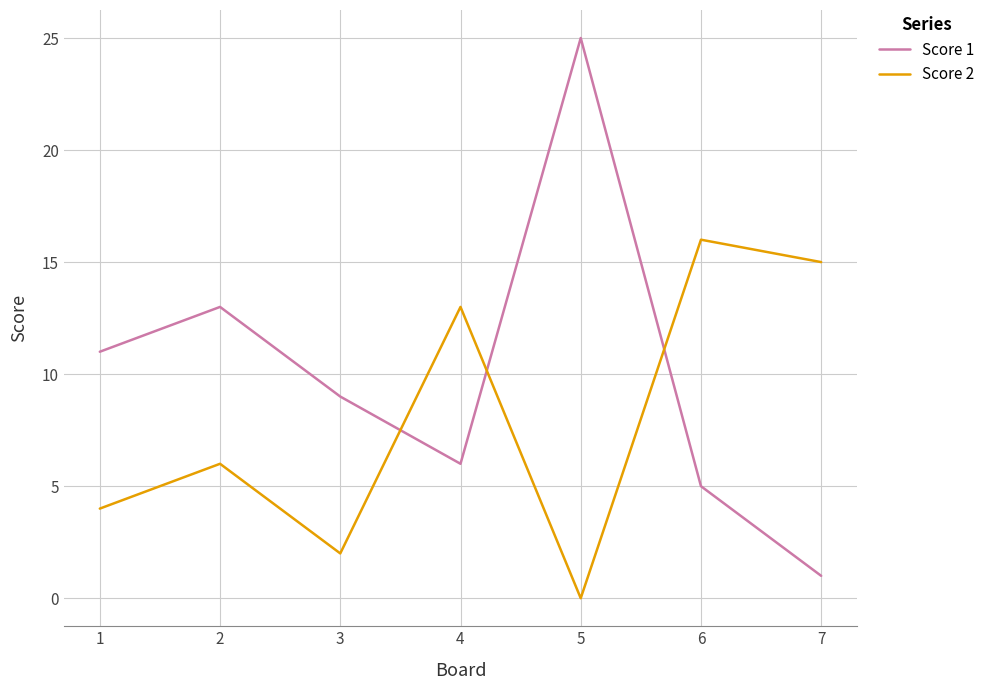

What is the greatest value displayed?

25